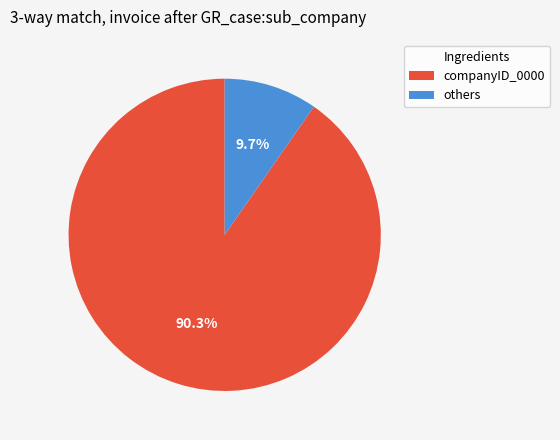

Is there any slice that represents more than half of the pie?

Yes